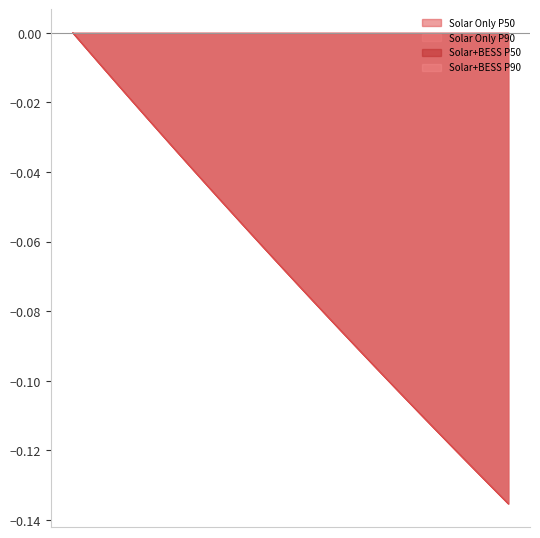

The value of Solar Only P90 at Year 27 is -0.1. True or false?

True